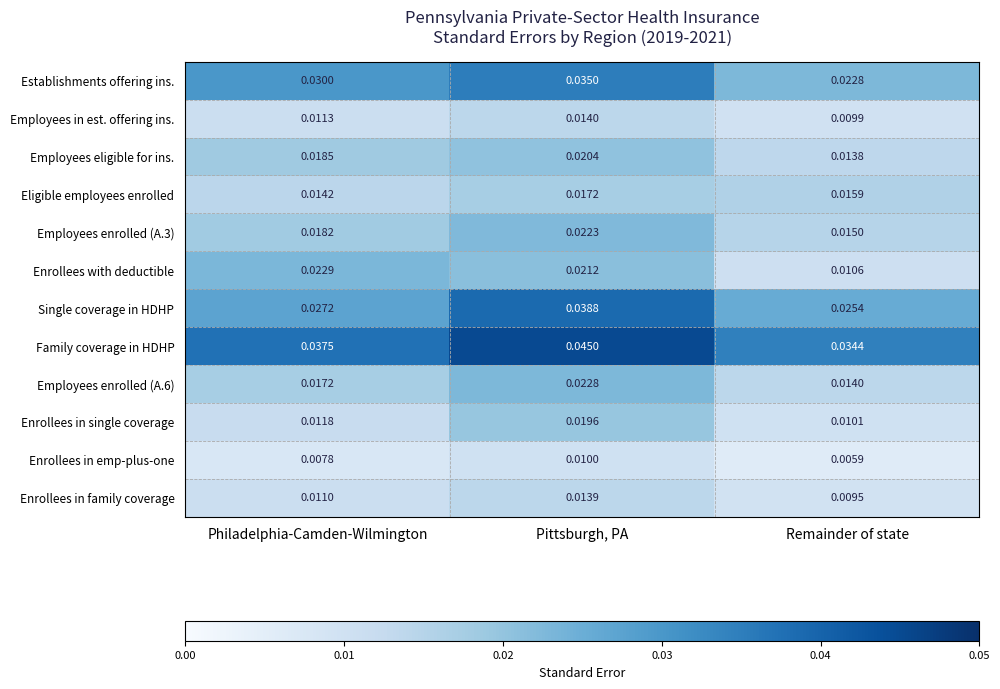

At which category does the chart reach its minimum across all series?

Remainder of state